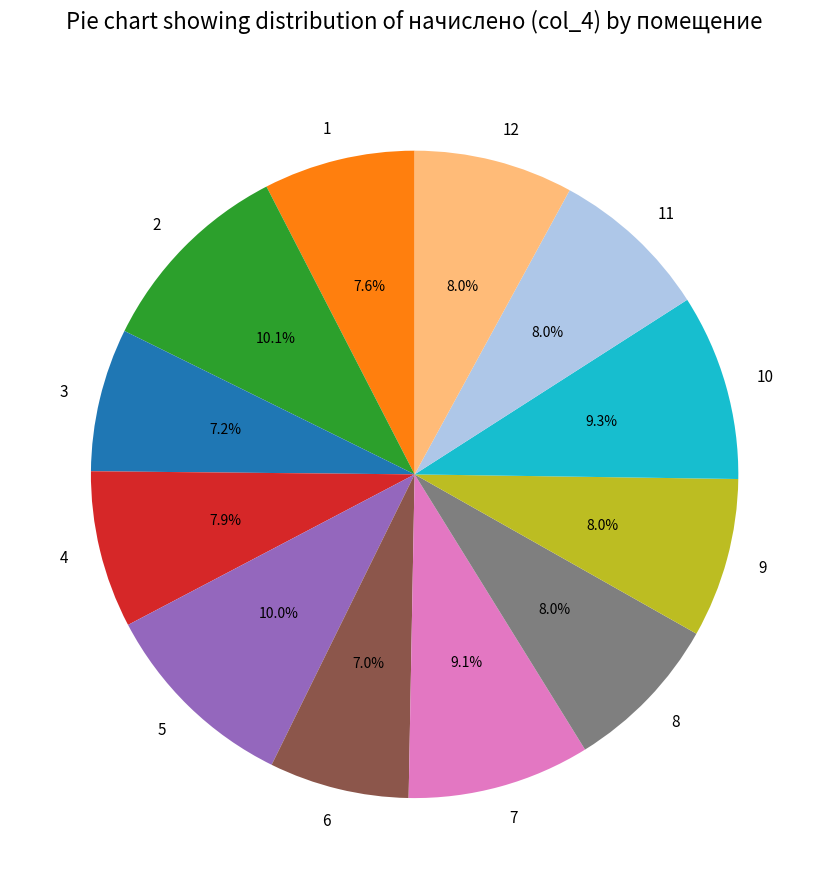

Count the number of slices in the pie.

12